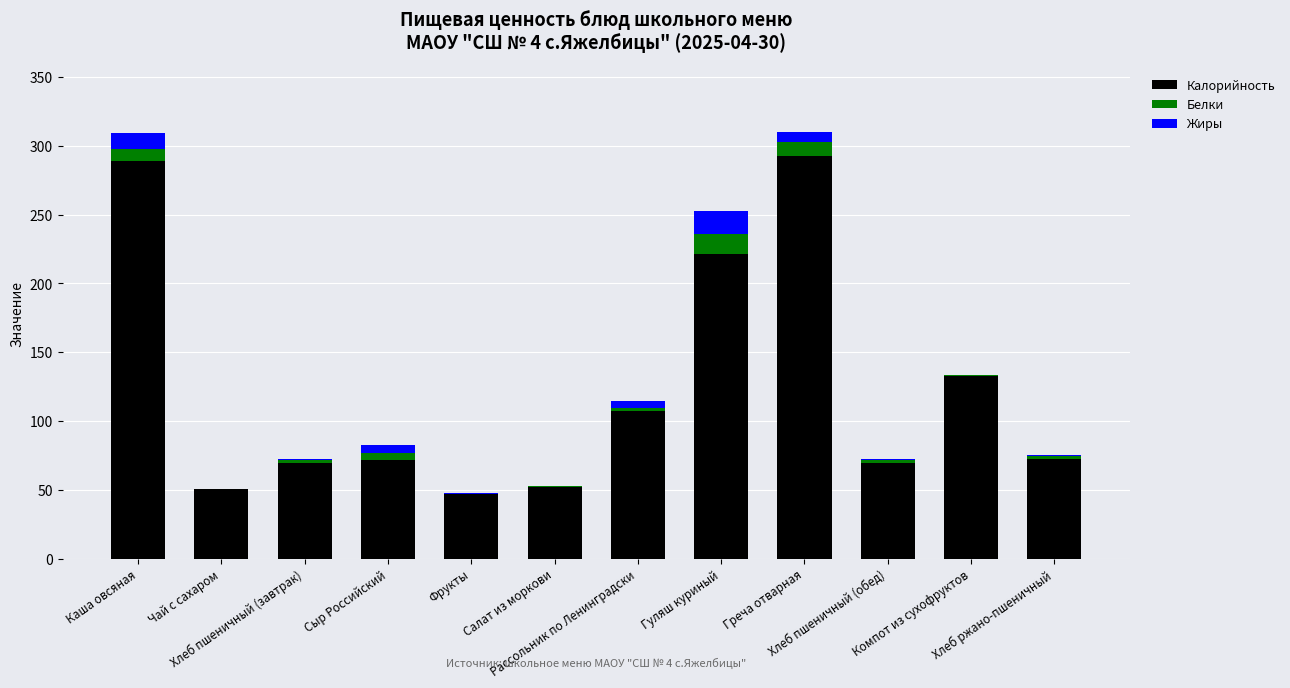

What is the highest value of the Калорийность series?

292.5